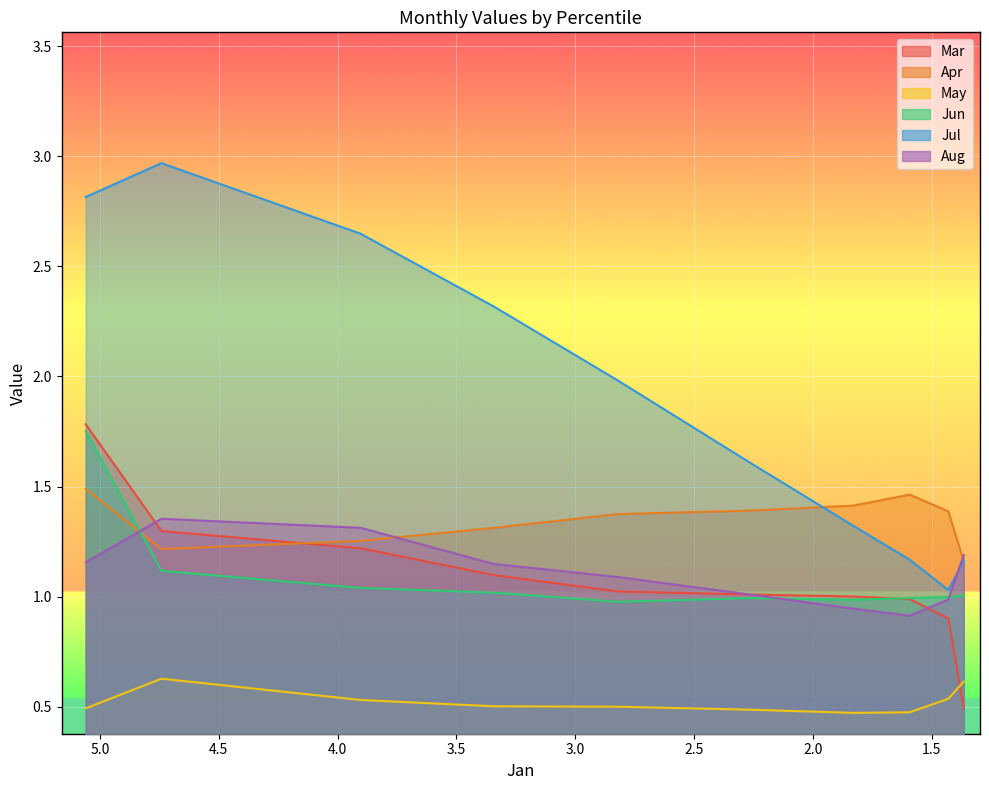

Reading left to right, transcribe all the data shown in this chart.

Mar: pct05=1.8	pct15=1.3	pct25=1.2	pct35=1.1	pct45=1.0	pct55=1.0	pct65=1.0	pct75=1.0	pct85=0.9	pct95=0.5
Apr: pct05=1.5	pct15=1.2	pct25=1.3	pct35=1.3	pct45=1.4	pct55=1.4	pct65=1.4	pct75=1.5	pct85=1.4	pct95=1.2
May: pct05=0.5	pct15=0.6	pct25=0.5	pct35=0.5	pct45=0.5	pct55=0.5	pct65=0.5	pct75=0.5	pct85=0.5	pct95=0.6
Jun: pct05=1.8	pct15=1.1	pct25=1.0	pct35=1.0	pct45=1.0	pct55=1.0	pct65=1.0	pct75=1.0	pct85=1.0	pct95=1.0
Jul: pct05=2.8	pct15=3.0	pct25=2.6	pct35=2.3	pct45=2.0	pct55=1.6	pct65=1.3	pct75=1.2	pct85=1.0	pct95=1.2
Aug: pct05=1.2	pct15=1.4	pct25=1.3	pct35=1.1	pct45=1.1	pct55=1.0	pct65=0.9	pct75=0.9	pct85=1.0	pct95=1.2